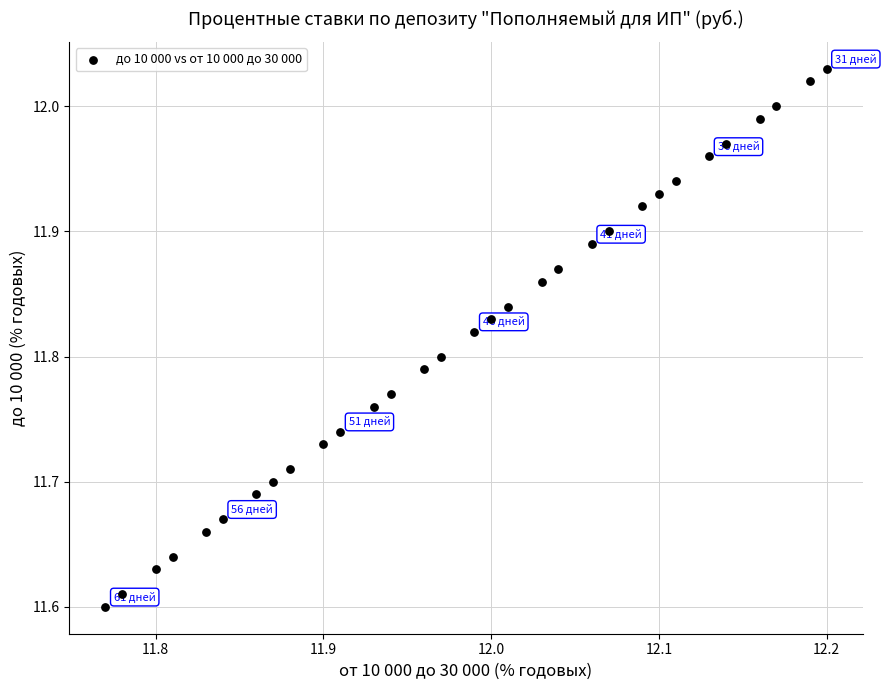

What is the range of Y values (max minus min)?

0.4